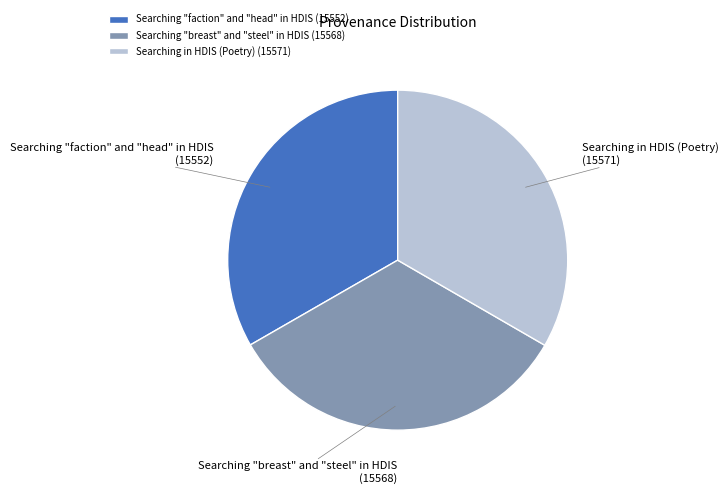

True or false: Searching in HDIS (Poetry) accounts for 33% of the total.

True